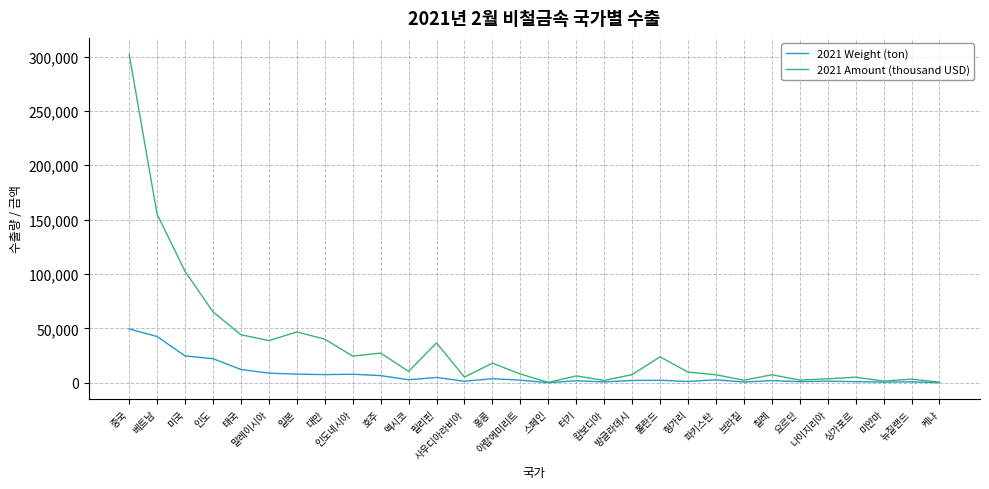

Count the number of categories in the chart.

30